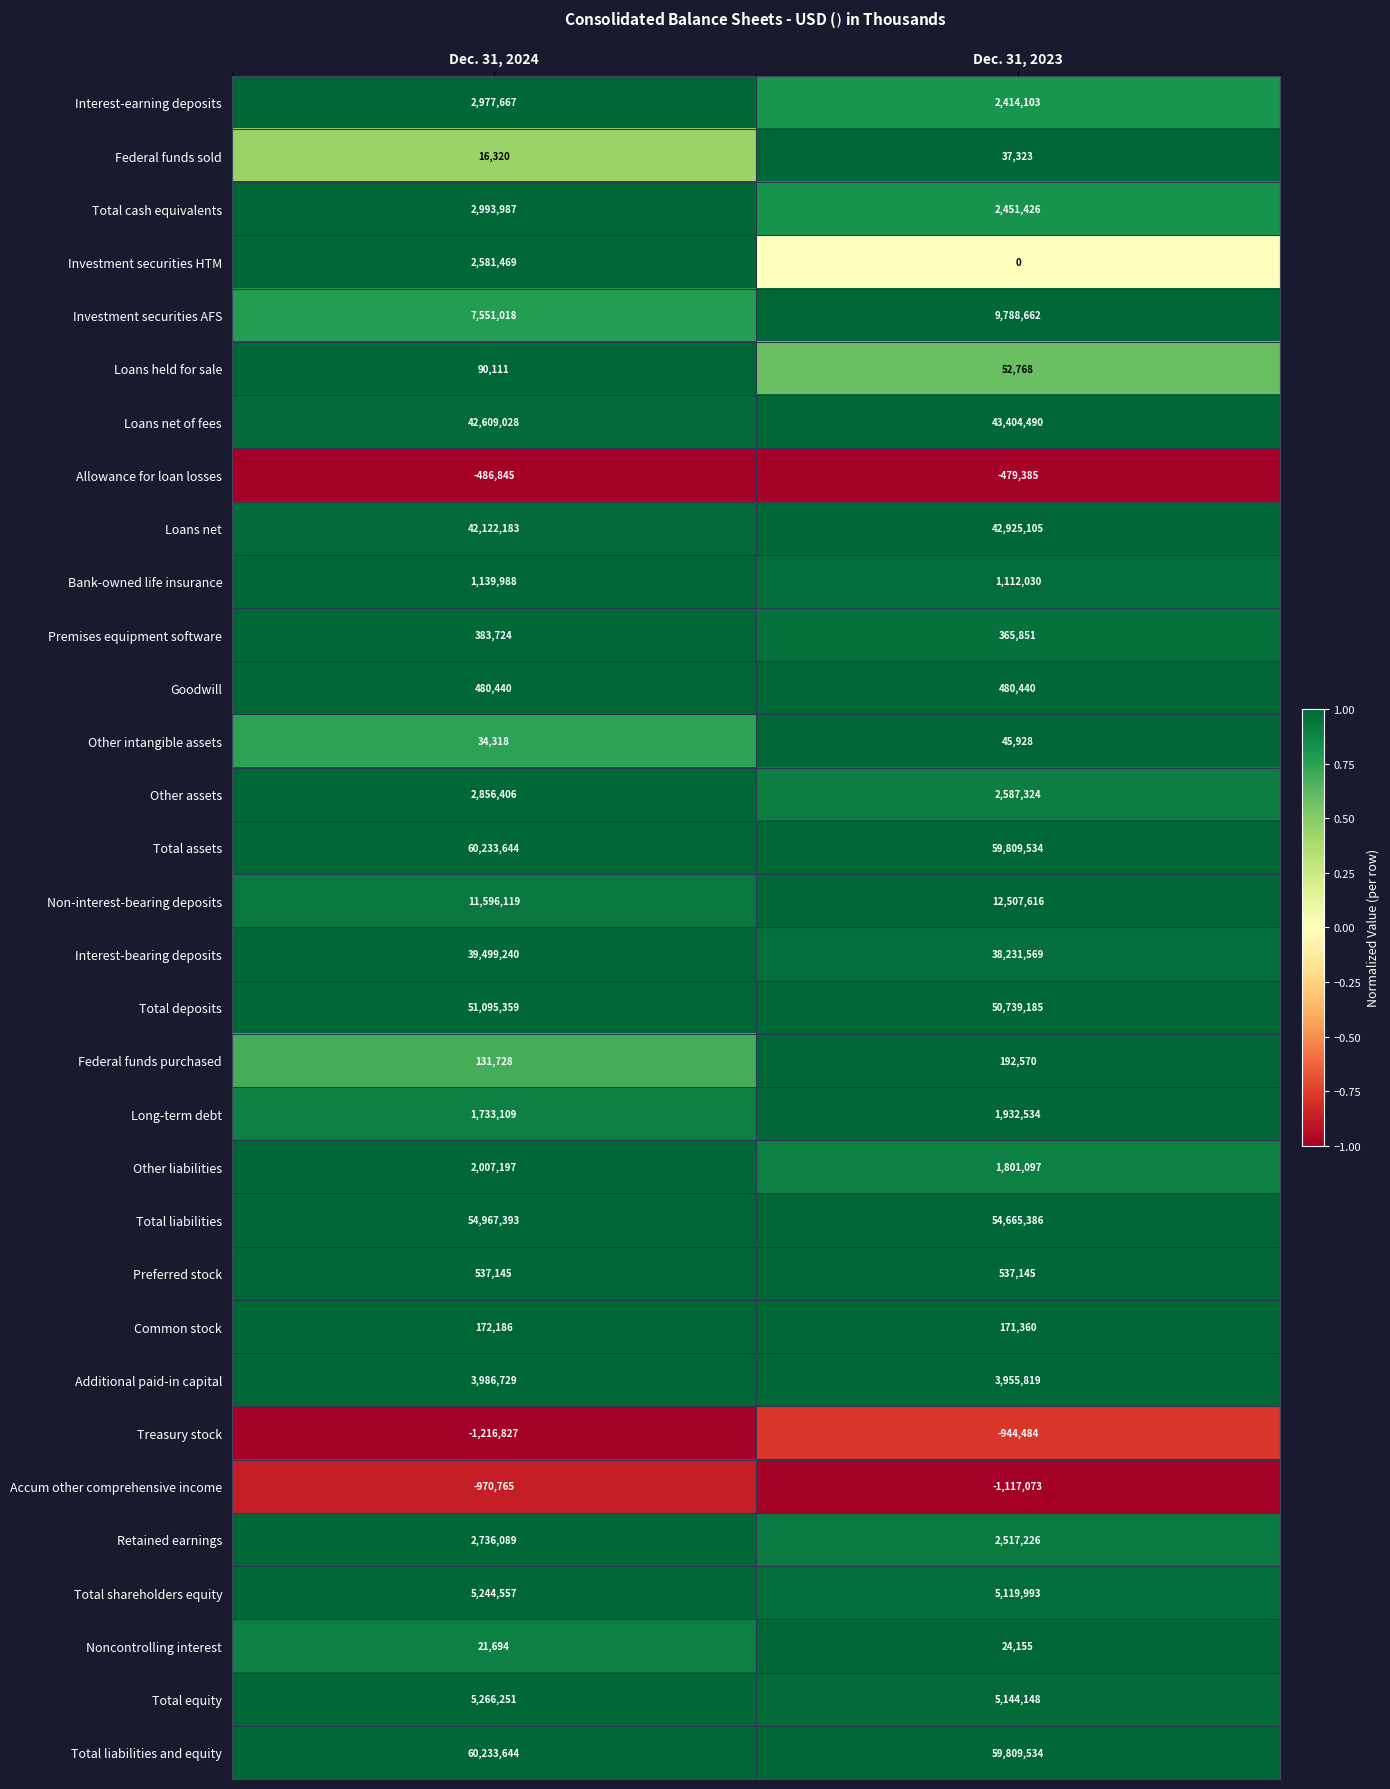

What is the sum of the Treasury stock values at Dec. 31, 2024 and Dec. 31, 2023?

-2161311